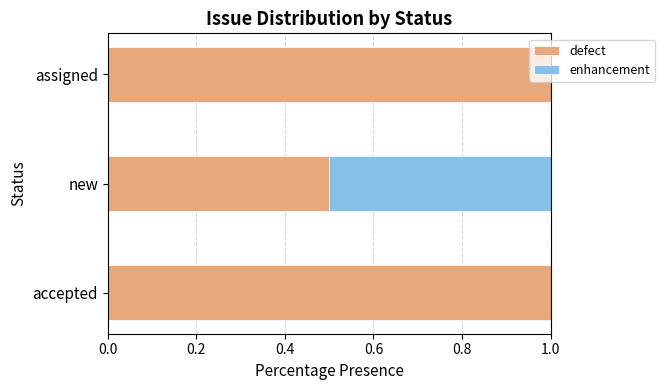

Read the defect value at accepted.

1.0